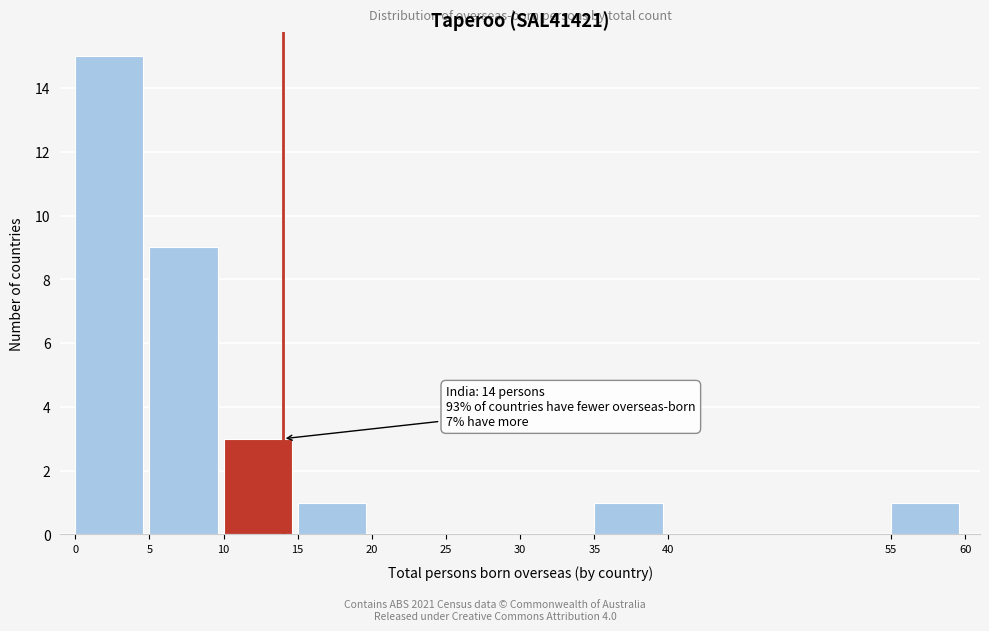

Over which range of the x-axis is the bar tallest?

0 to 5